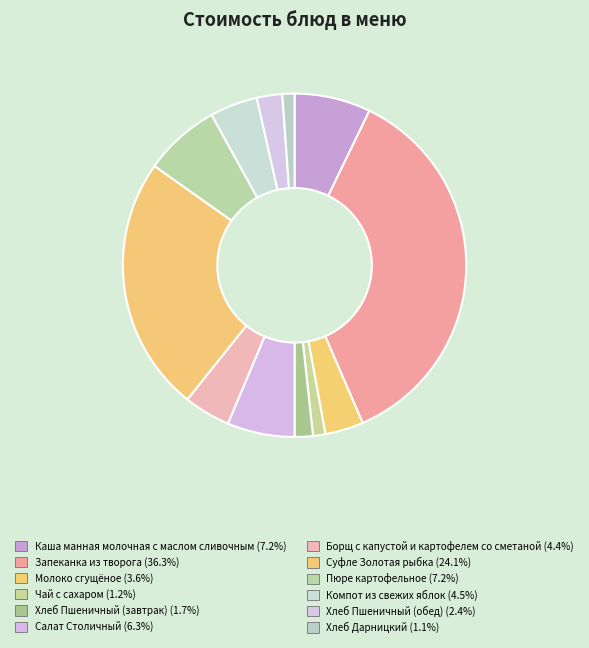

How many segments does this pie chart have?

12